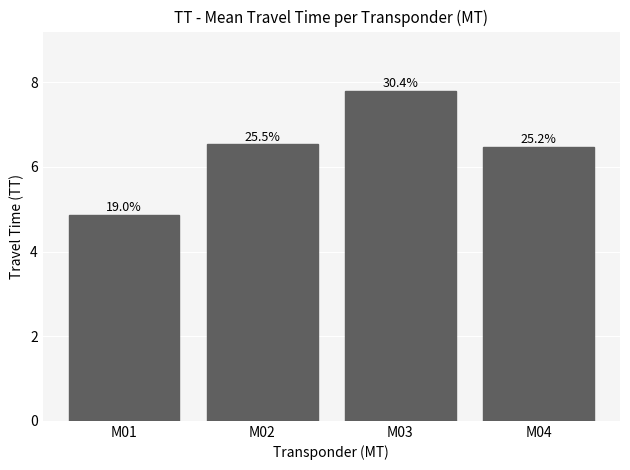

What is the difference between the second highest and second lowest values?

0.1